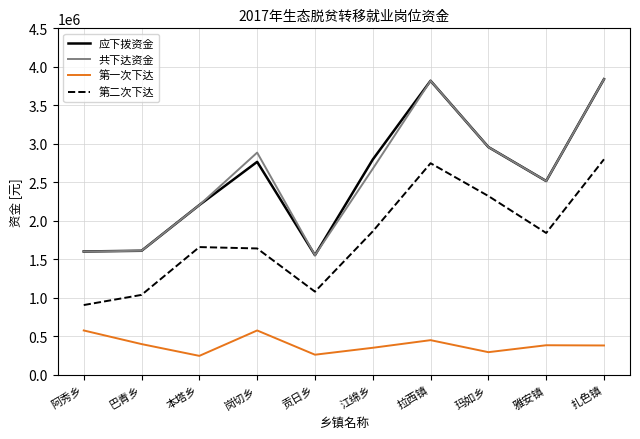

What is the total value across all series at 贡日乡?

4449000